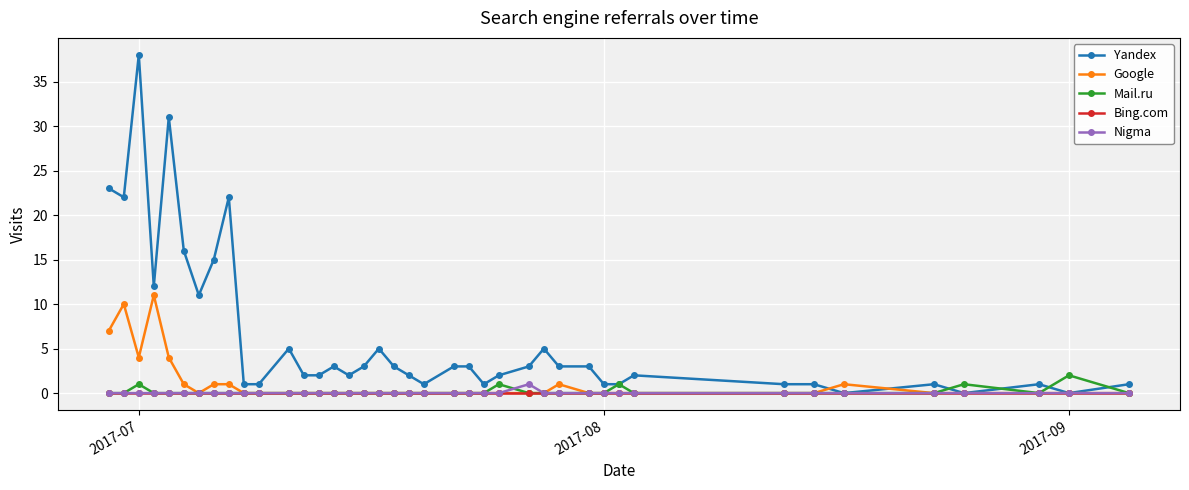

What is the maximum value shown in the chart?

38